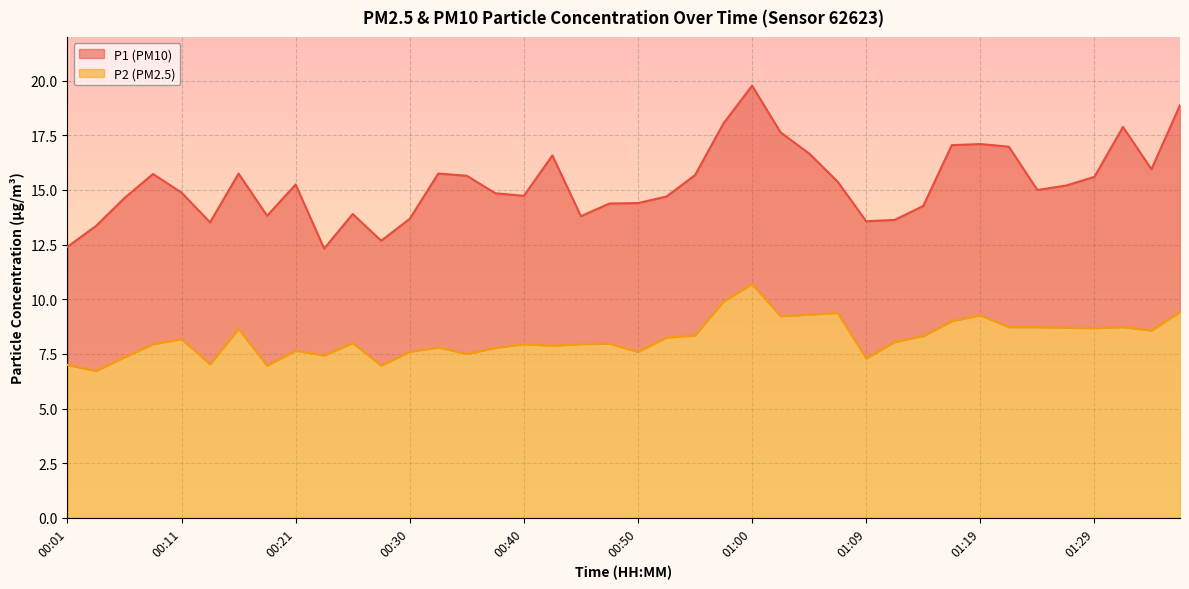

What is the greatest value displayed?

19.8